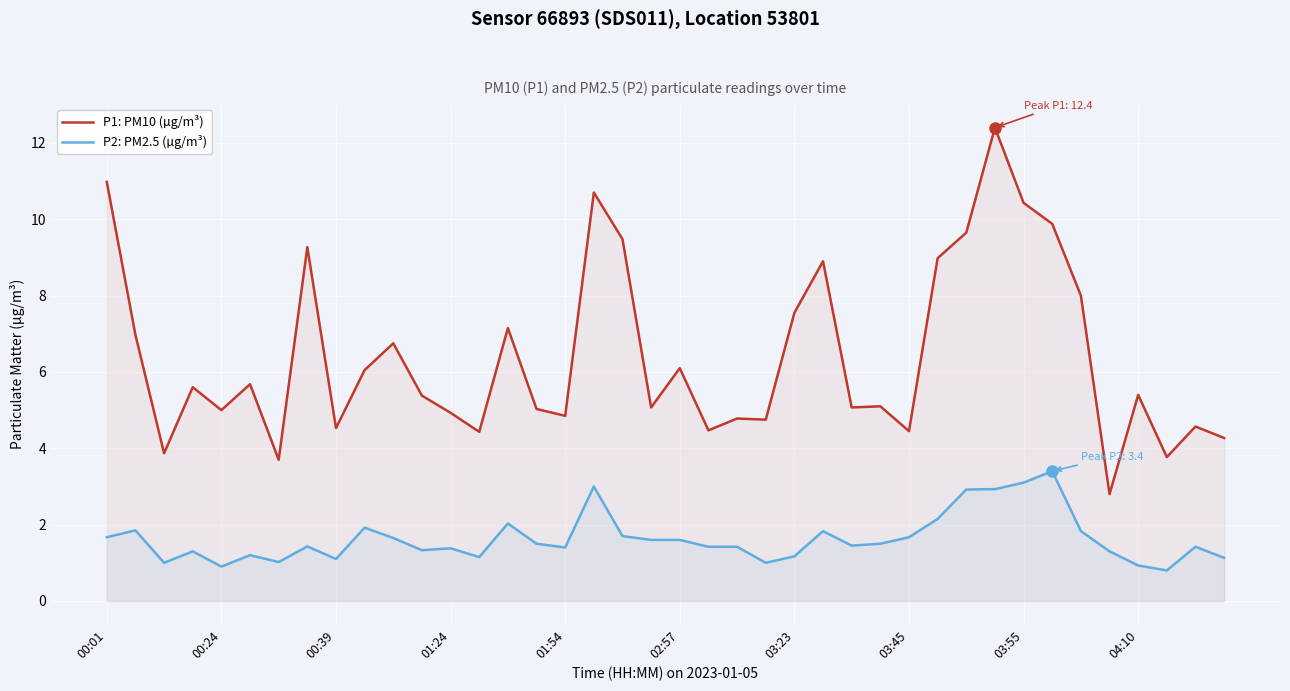

True or false: P2: PM2.5 (µg/m³) and P1: PM10 (µg/m³) intersect in this chart.

False